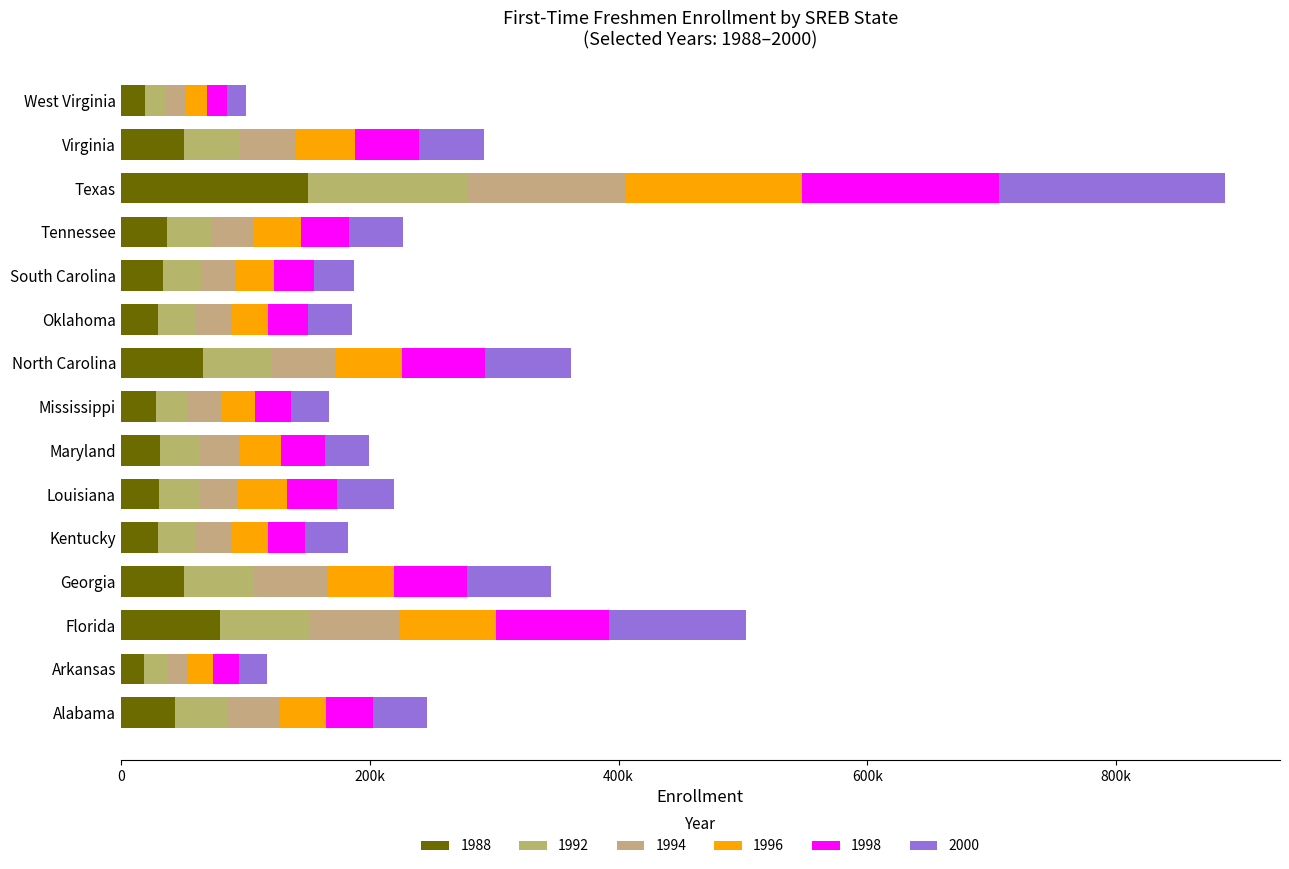

Is it true that 1996 equals 44885 at Texas?

False